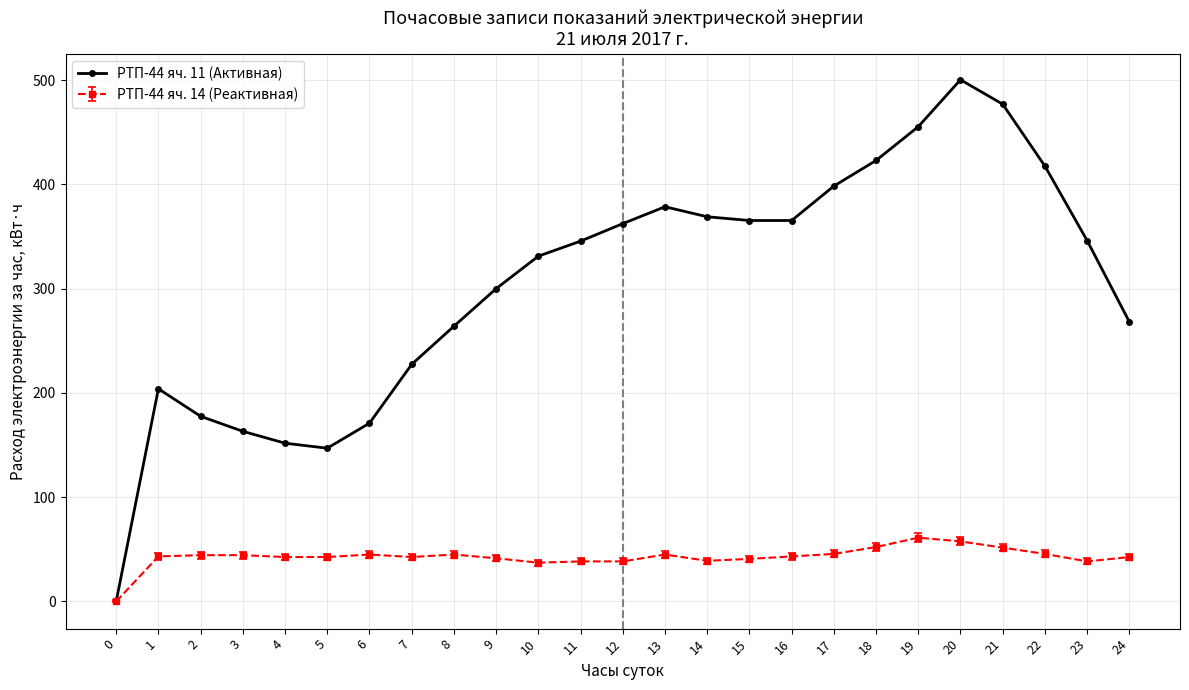

Rank the series at 15 from lowest to highest value.

РТП-44 яч. 14 (Реактивная), РТП-44 яч. 11 (Активная)